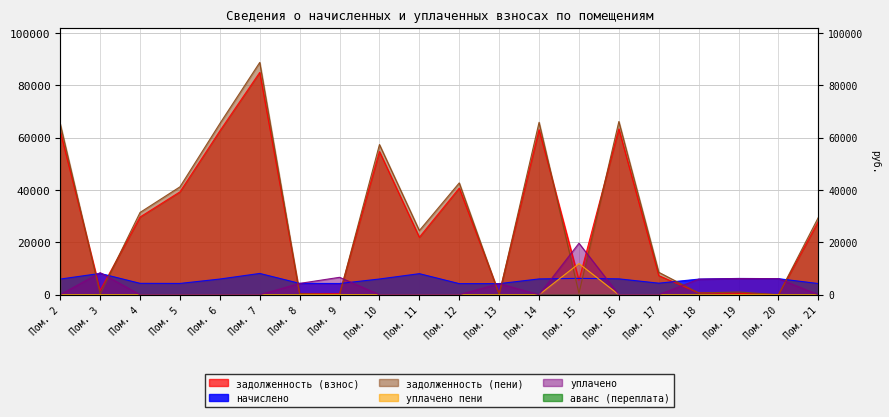

How many positive values does the задолженность (взнос) series have?

19